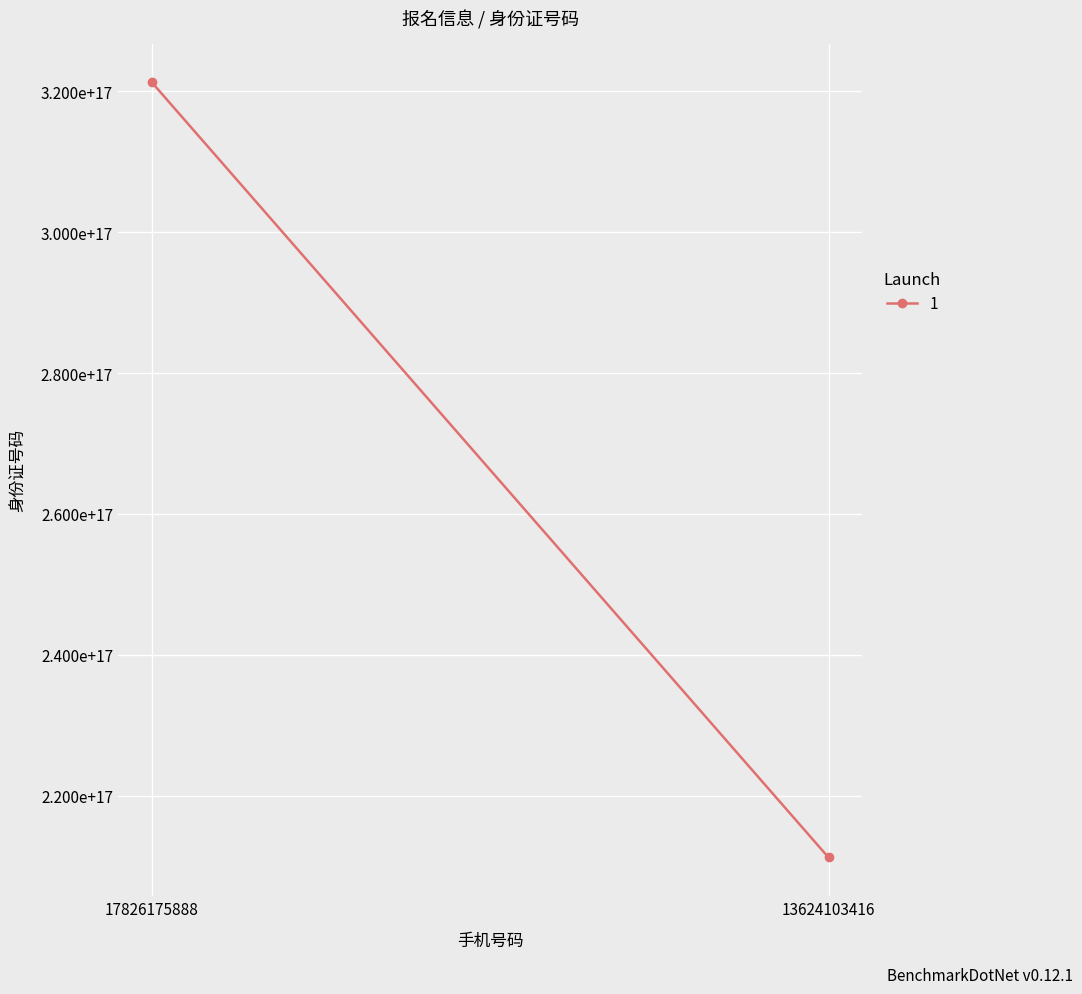

At which category does the chart reach its peak across all series?

17826175888